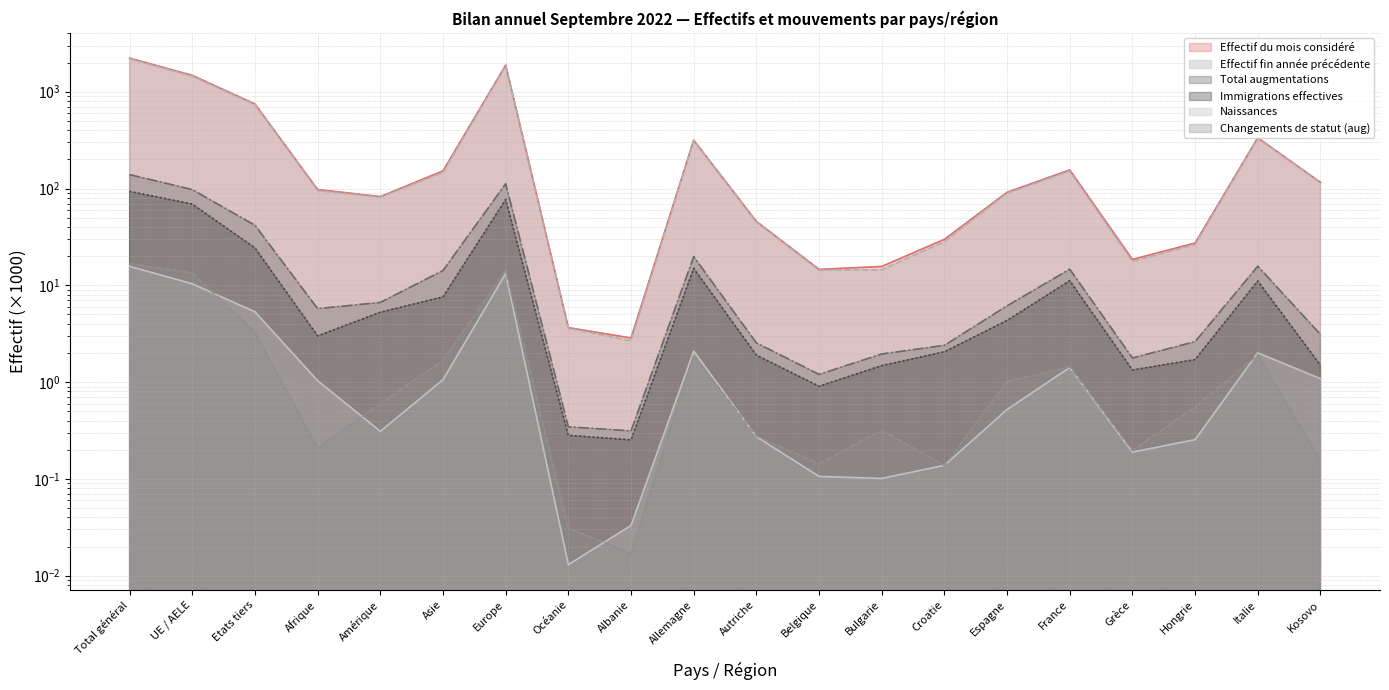

What is the lowest value of the Effectif fin année précédente series?

2.7